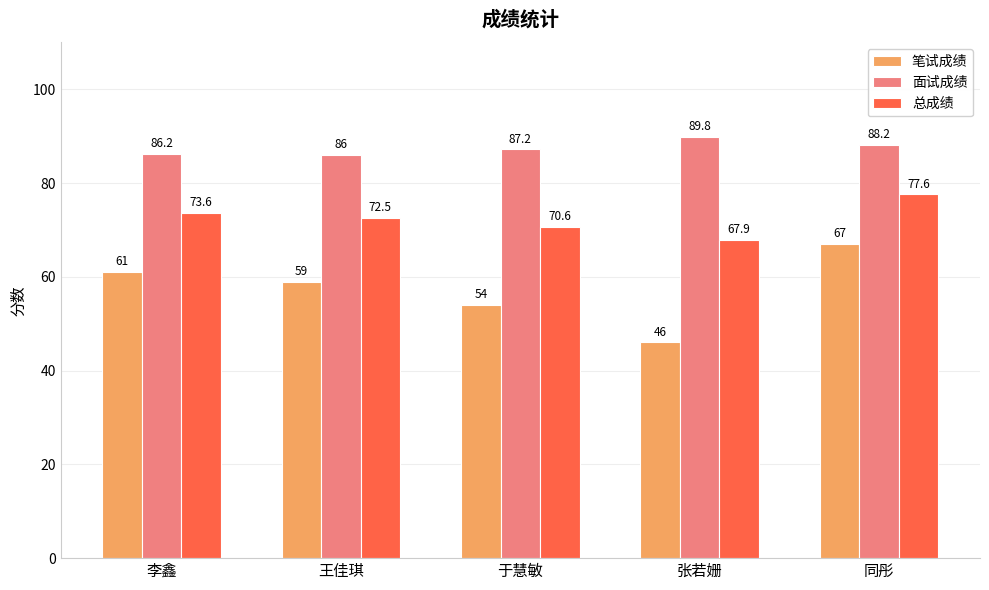

What is the lowest value of the 笔试成绩 series?

46.0